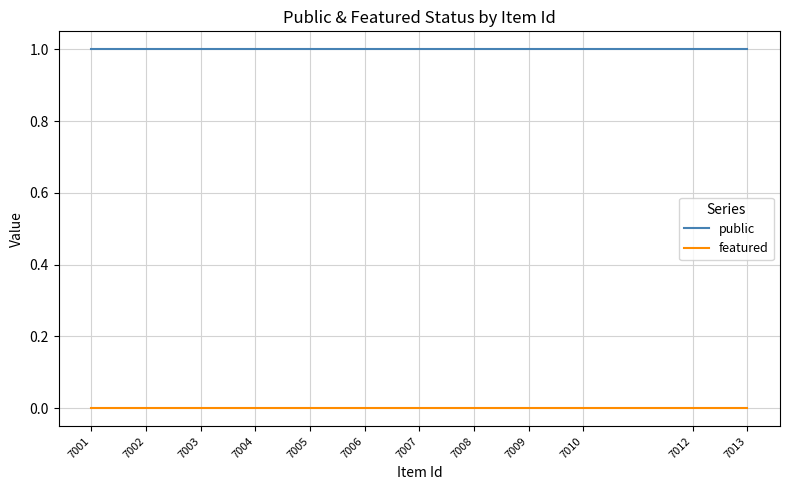

Which series has the largest total across all categories?

public